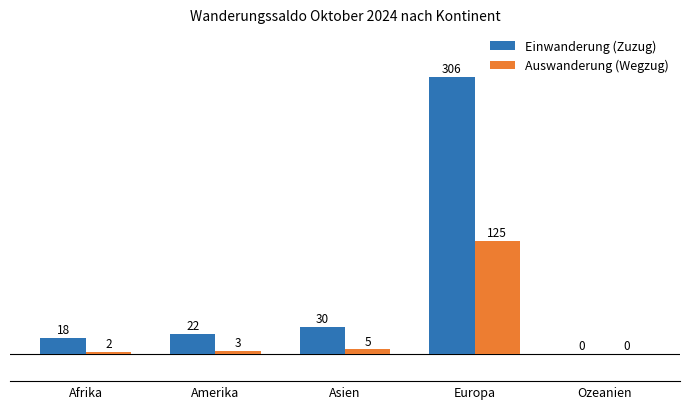

What is the sum of the Auswanderung (Wegzug) values at Asien and Afrika?

7